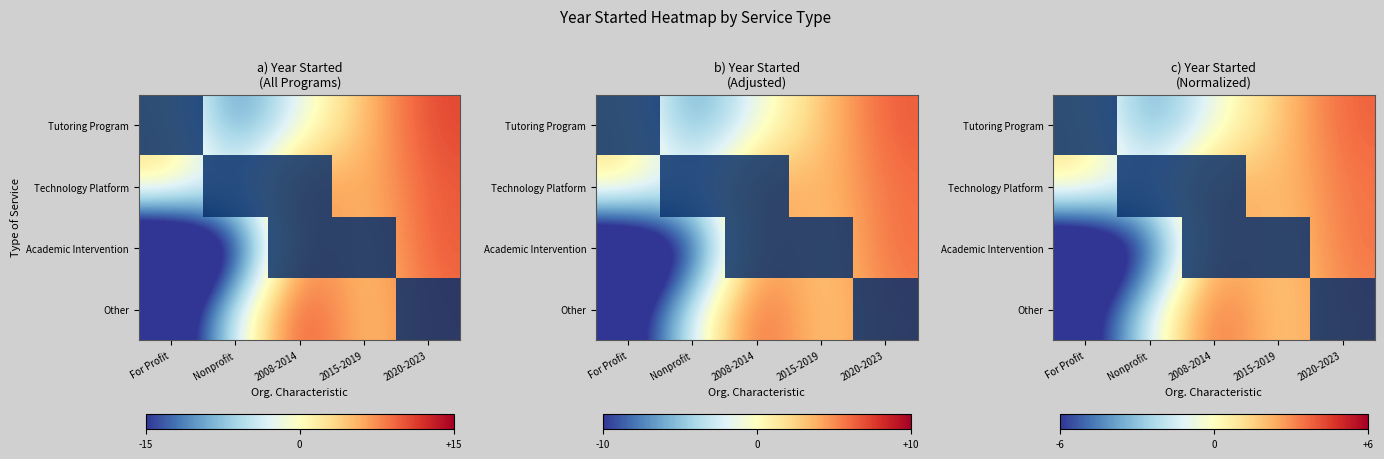

The Other series shows 0 at 2020-2023. True or false?

False